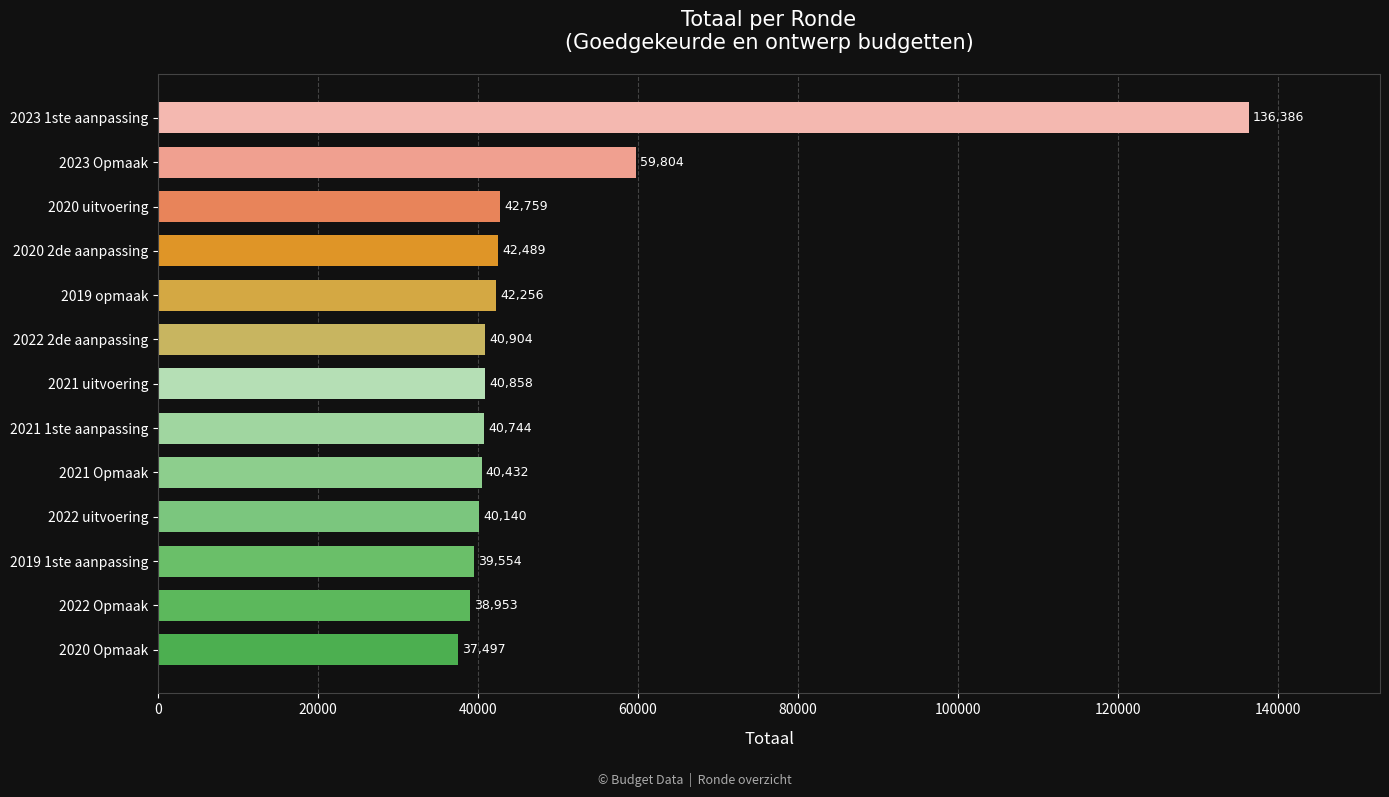

What is the ratio of the value at 2019 1ste aanpassing to the value at 2023 1ste aanpassing?

0.3